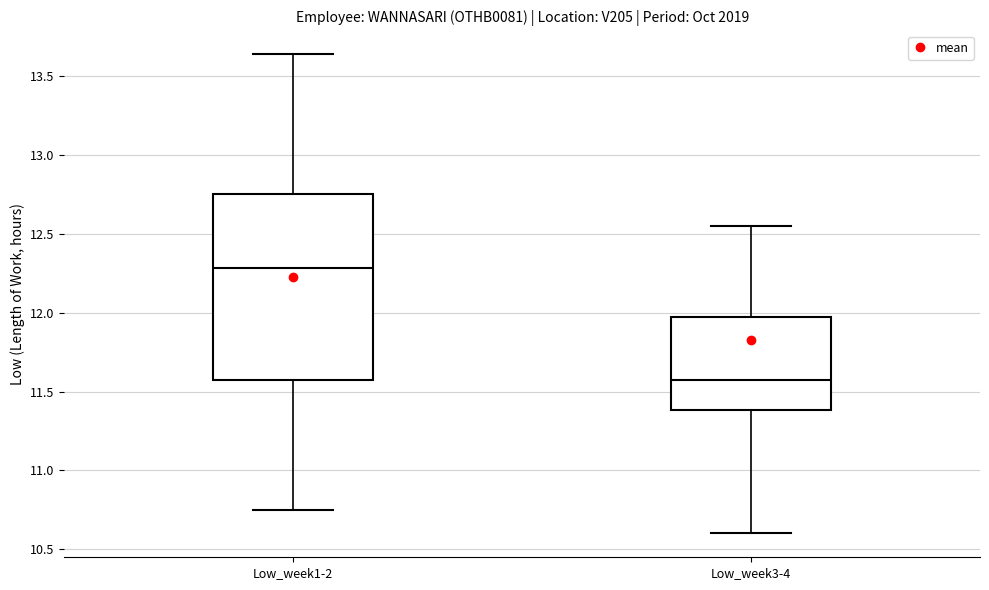

Which box's median line is the highest?

Low_week1-2